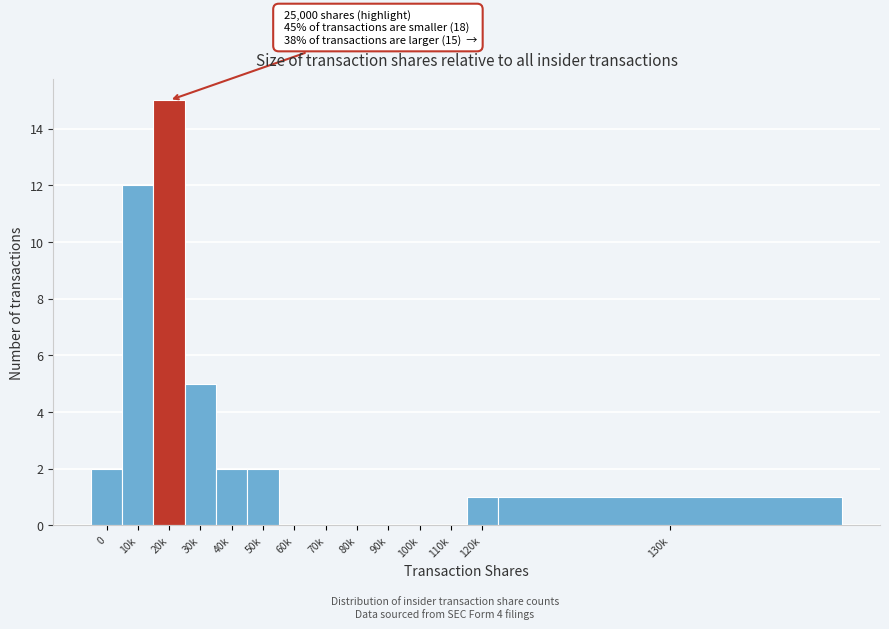

Reading left to right, what are all the values shown in this chart?

0=2	10k=12	20k=15	30k=5	40k=2	50k=2	60k=0	70k=0	80k=0	90k=0	100k=0	110k=0	120k=1	130k=1